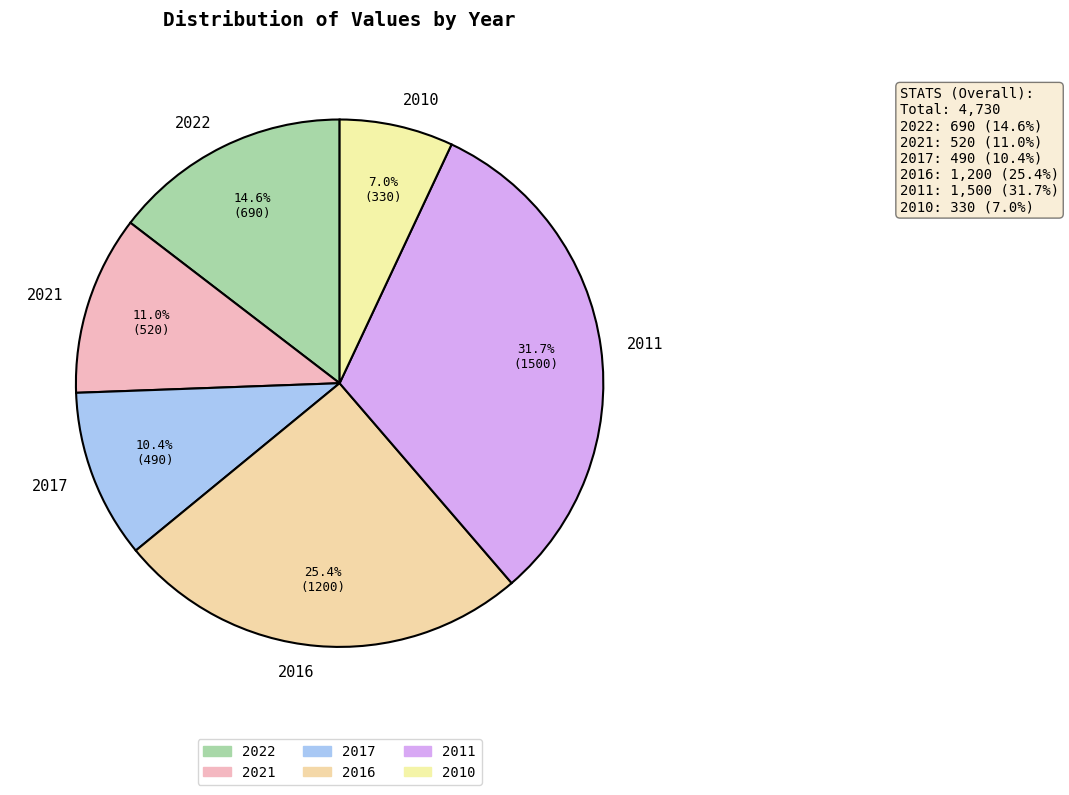

The 2022 slice represents 15% of the pie. True or false?

True